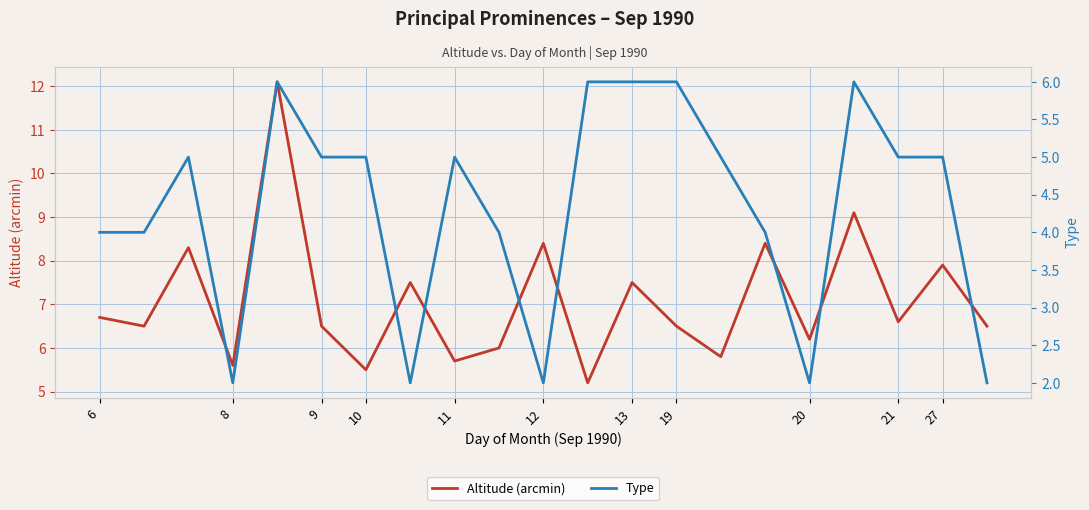

The Altitude (arcmin) series shows 6.7 at 6. True or false?

True